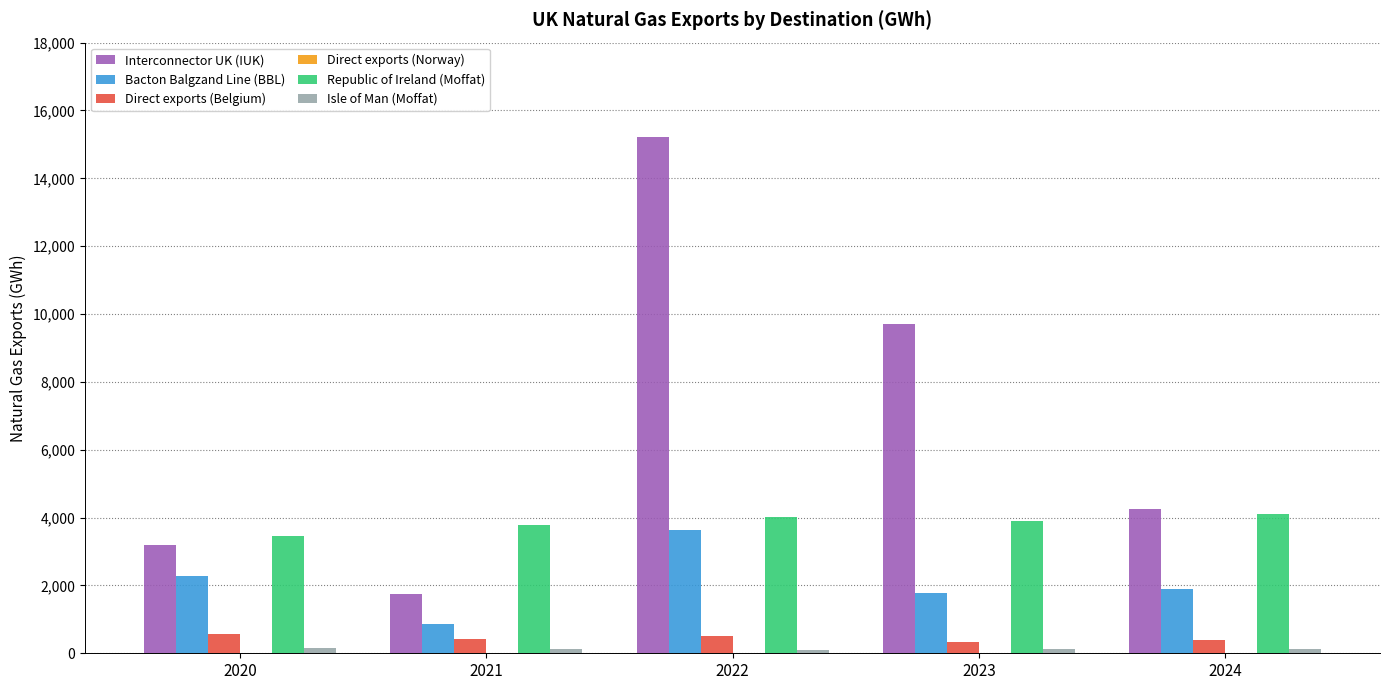

At which category is the sum across all series the highest?

2022